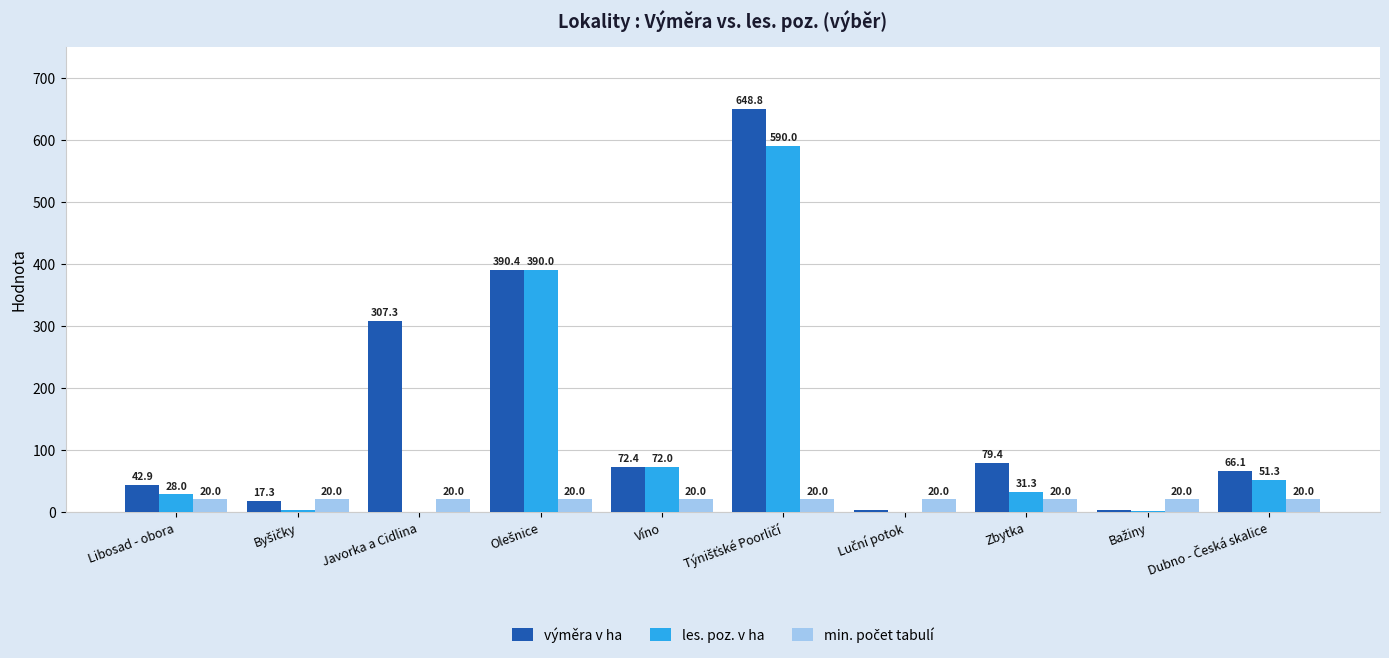

What is the highest value of the les. poz. v ha series?

590.0